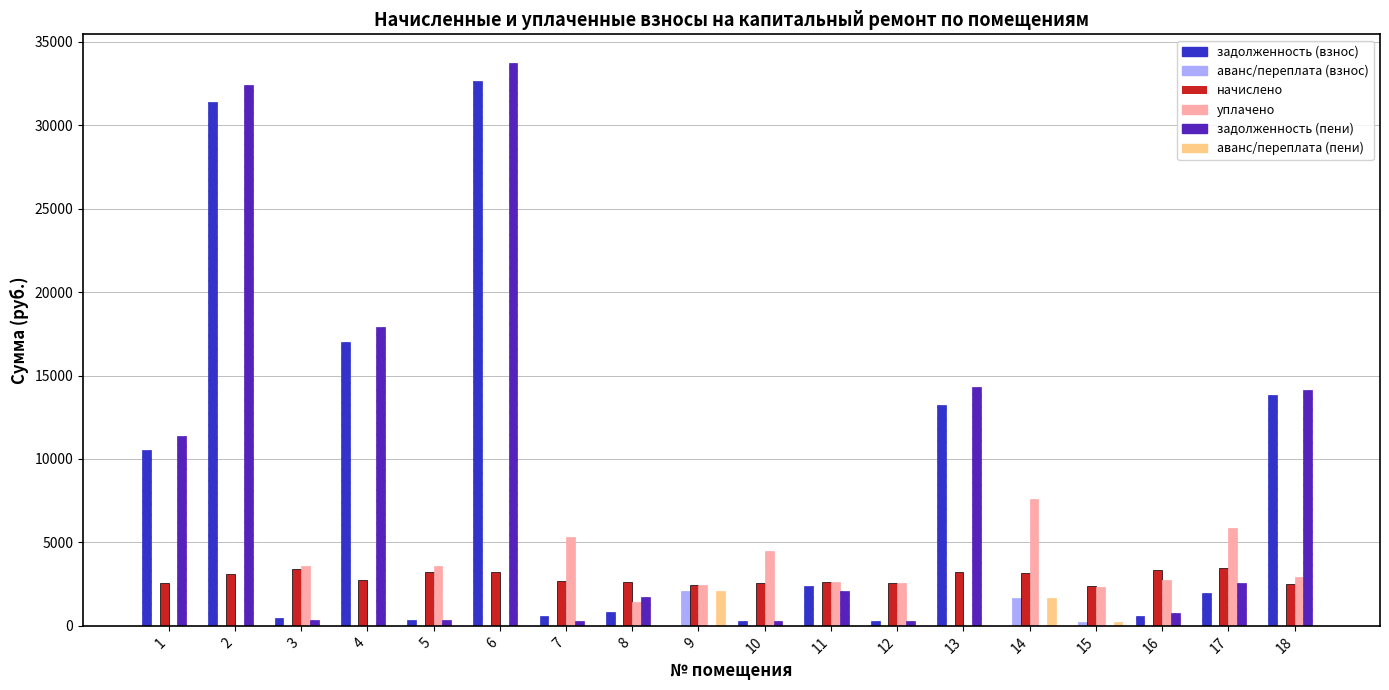

Reading right to left, extract all data points from this chart.

zadolzhennost (col_1): 13819.7	1945.8	620.4	0.0	0.0	13255.9	272.6	2398.5	285.9	0.0	840.4	597.9	32673.8	357.0	16986.7	471.5	31395.2	10542.3
avans (col_2): 0.0	0.0	0.0	209.1	1661.2	0.0	0.0	0.0	0.0	2095.3	0.0	0.0	0.0	0.0	0.0	0.0	0.0	0.0
nachisleno (col_3): 2504.2	3447.2	3356.6	2381.6	3143.5	3202.1	2557.4	2610.7	2573.5	2477.5	2616.0	2690.6	3255.4	3212.8	2738.6	3420.5	3127.5	2546.8
uplaceno (col_4): 2954.2	5862.6	2719.5	2336.0	7615.6	0.0	2545.9	2610.7	4481.9	2464.8	1453.3	5324.9	0.0	3595.8	0.0	3615.2	0.0	0.0
zadolzh_peni (col_6): 14154.5	2594.9	751.7	0.0	0.0	14323.2	284.2	2108.4	285.9	0.0	1712.4	299.0	33758.9	357.0	17899.5	380.1	32437.7	11391.2
avans_peni (col_8): 0.0	0.0	0.0	215.2	1679.0	0.0	0.0	0.0	0.0	2091.0	0.0	0.0	0.0	0.0	0.0	0.0	0.0	0.0